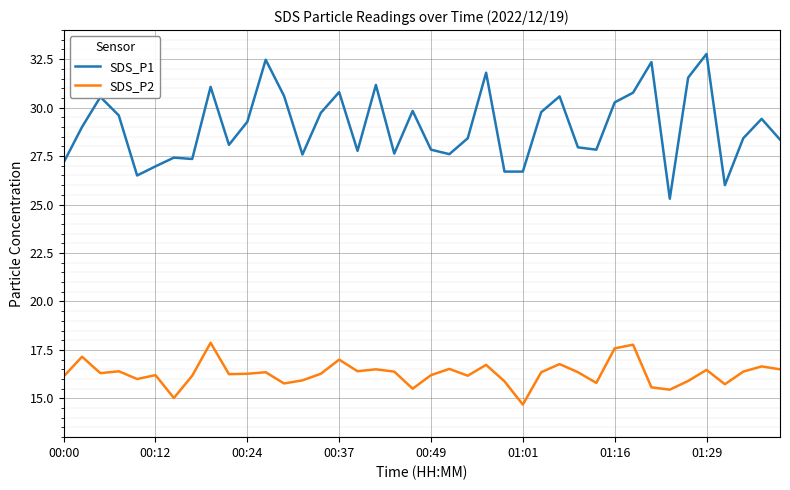

What is the difference between the maximum and minimum values in the SDS_P2 series?

3.2